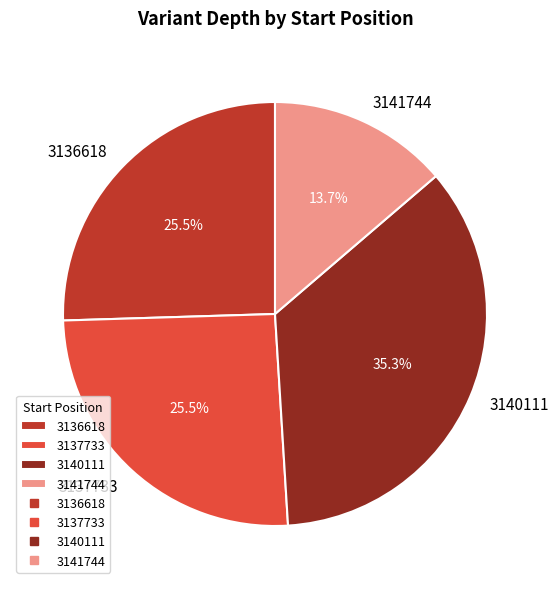

Which category has the biggest portion of the pie?

3140111